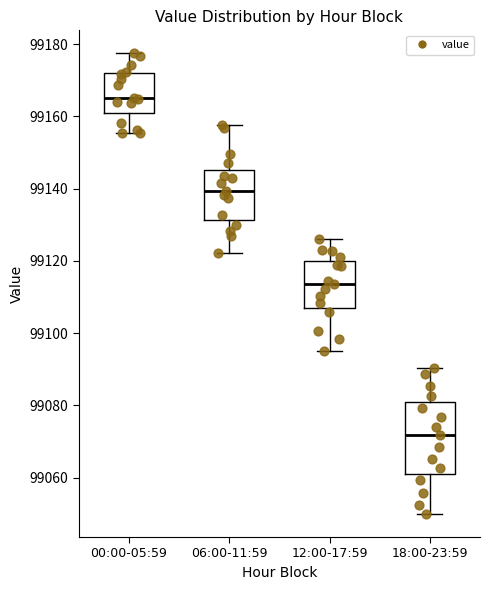

Which box has the highest median line?

00:00-05:59